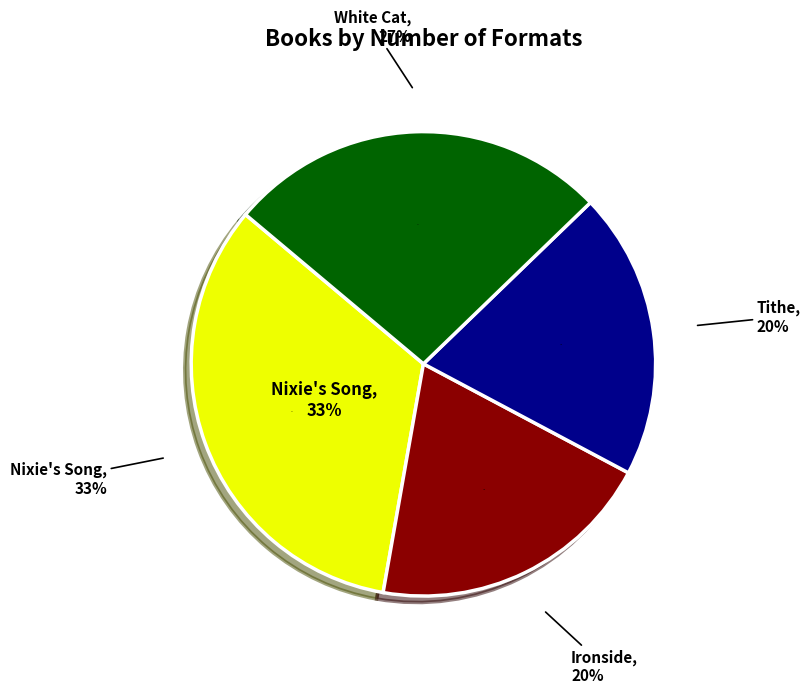

To the nearest percent, what is the difference between the White Cat and Tithe slice percentages?

7%